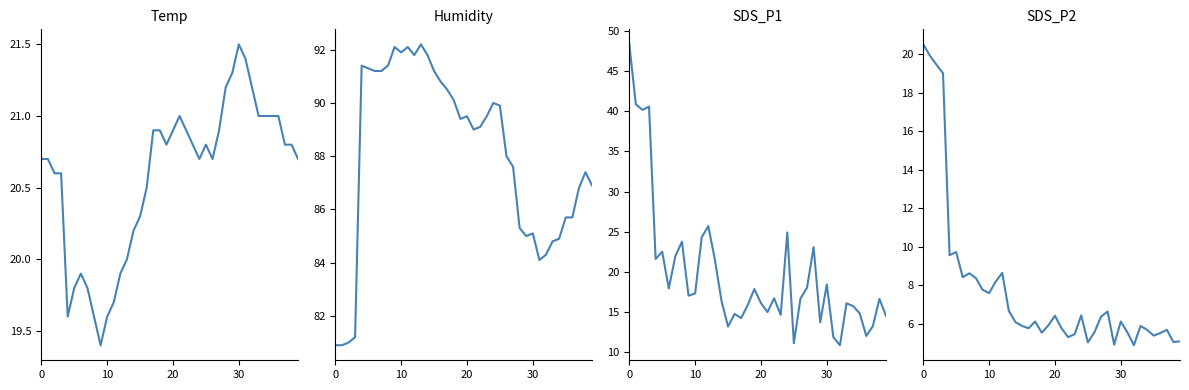

What is the label of the 6th point from the left?

5